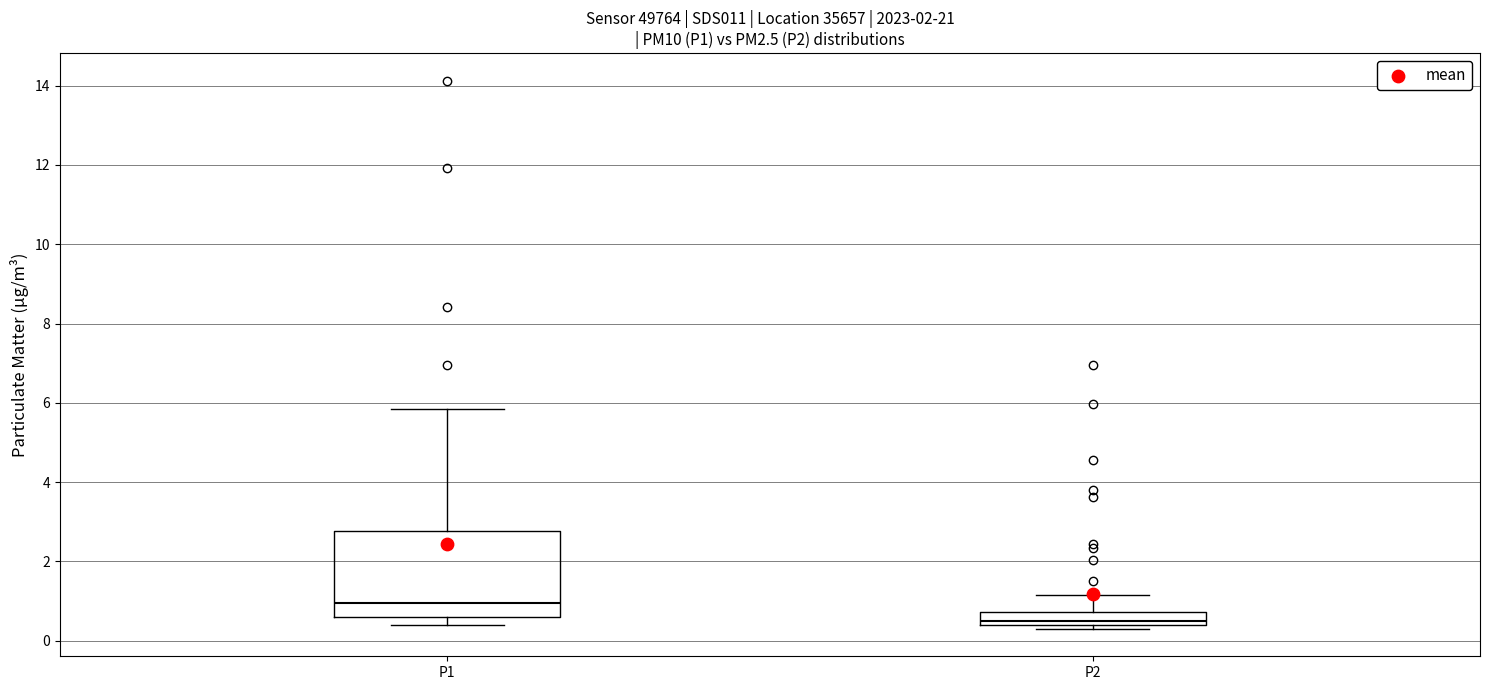

Where does the median line of the box for P2 sit on the y-axis? The values are not printed on the chart, so give them approximately, as read against the axis.

0.6